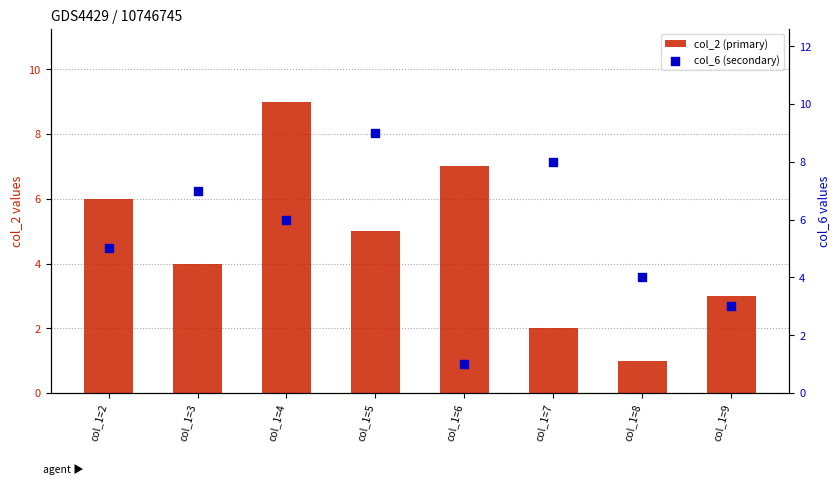

At how many categories does at least one series exceed 6?

5